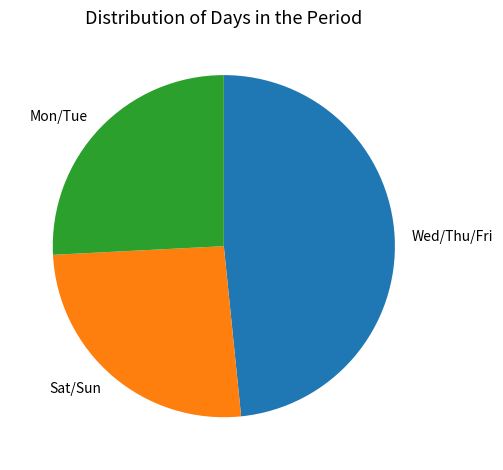

Is it true that Sat/Sun is 36% of the pie?

False